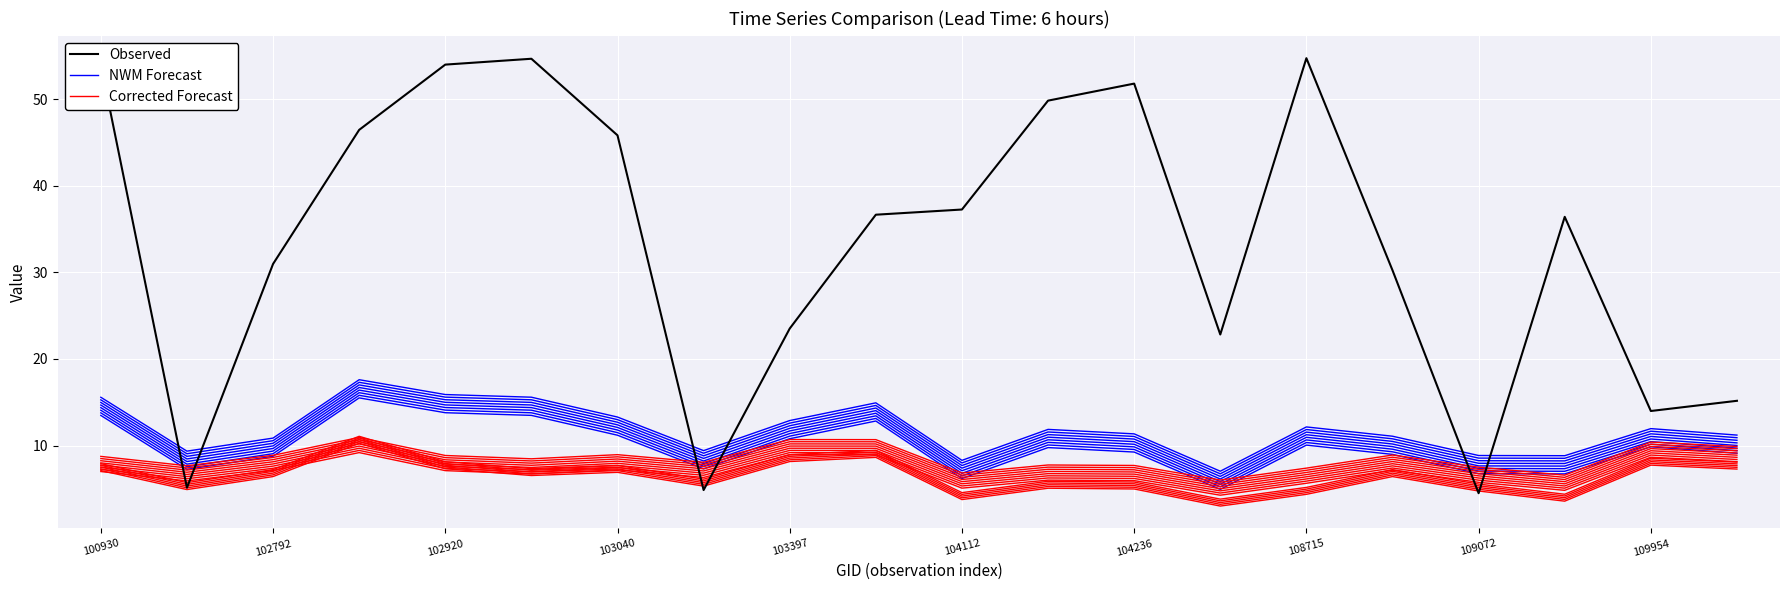

How many data points in Corrected Forecast are less than 6?

7